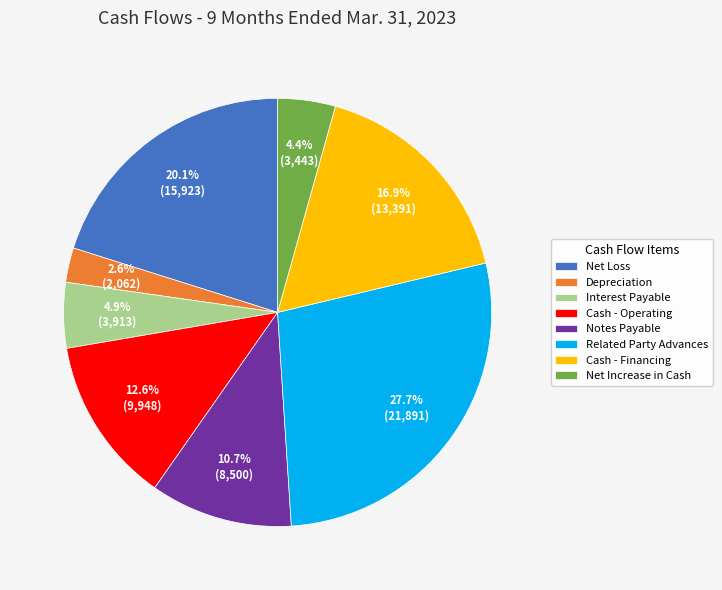

Which has a higher value, Depreciation or Cash - Operating?

Cash - Operating